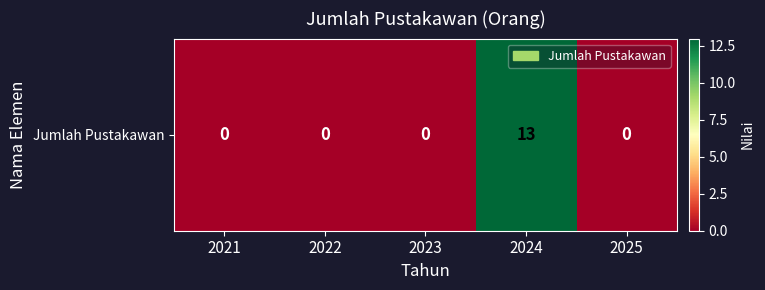

Reading left to right, what are all the values shown in this chart?

0	0	0	13	0